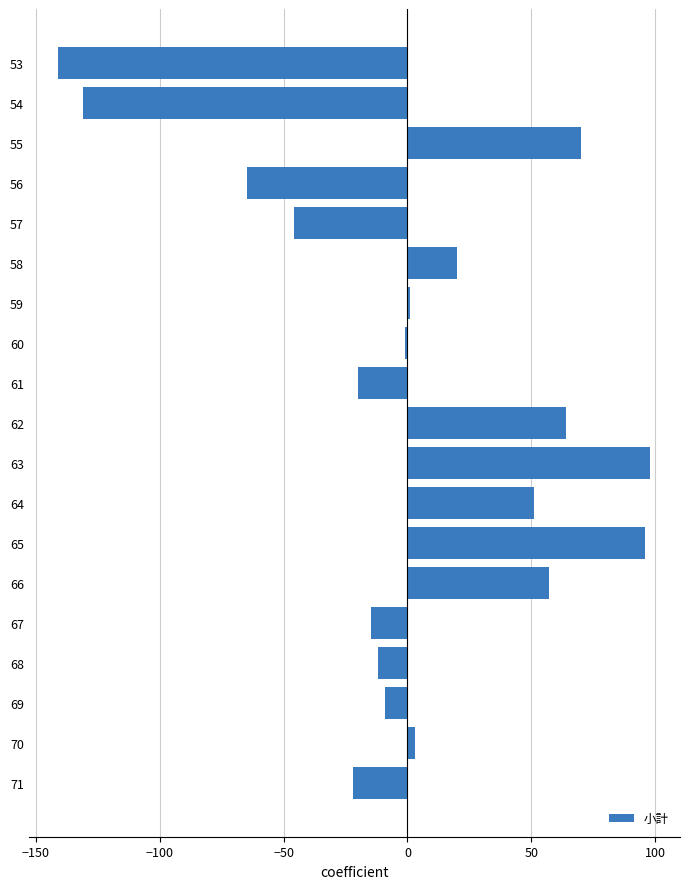

Are the bars horizontal?

Yes